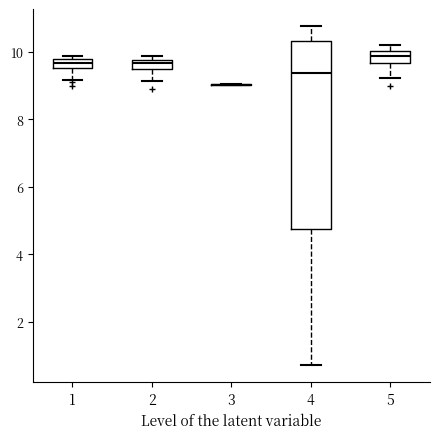

Where is the upper edge of the box at x = 1 on the y-axis? The values are not printed on the chart, so give them approximately, as read against the axis.

9.8